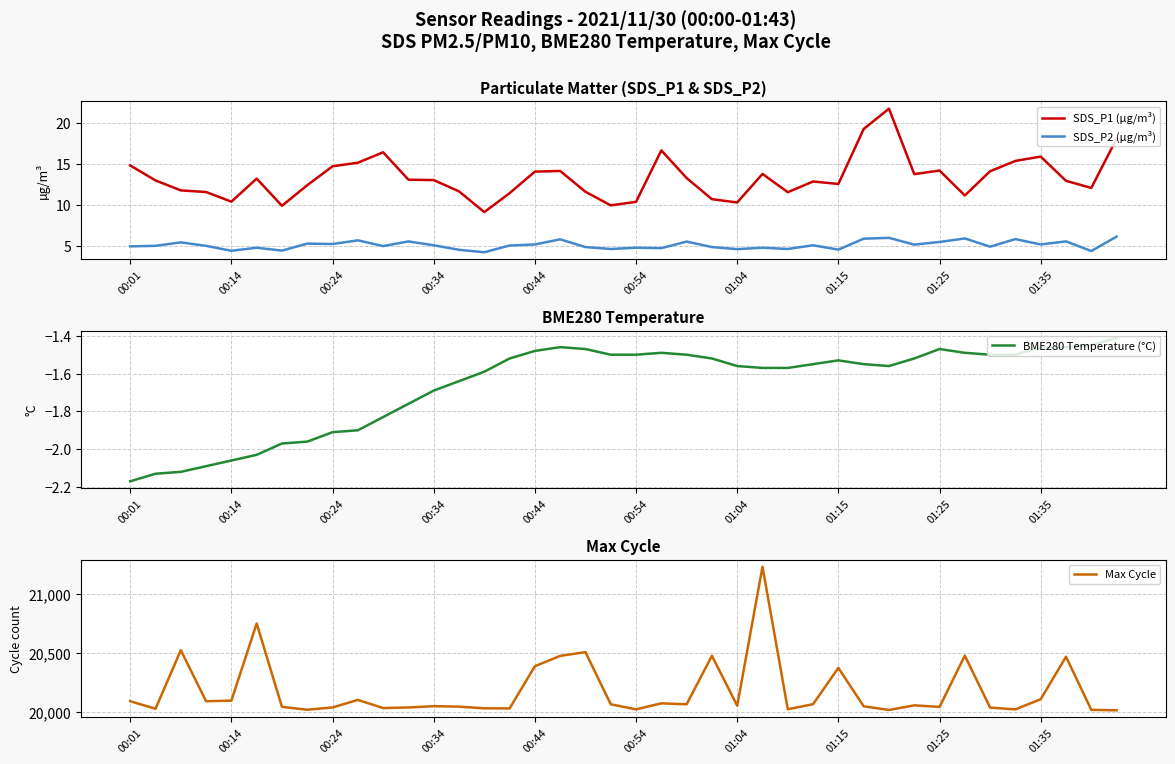

What is the difference between the maximum and minimum values in the SDS_P1 (µg/m³) series?

12.6